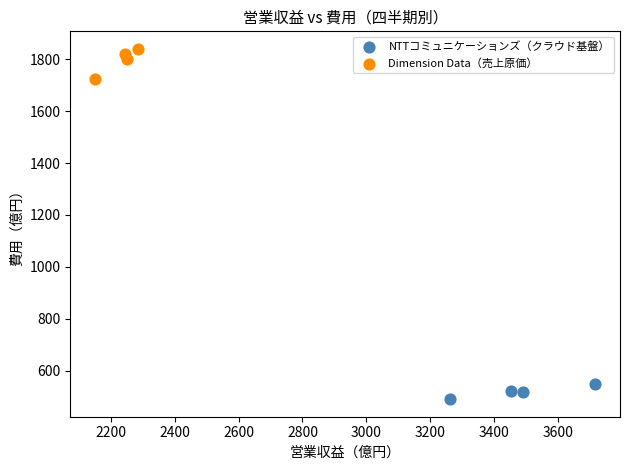

Which series contains the highest Y value?

Dimension Data（売上原価）